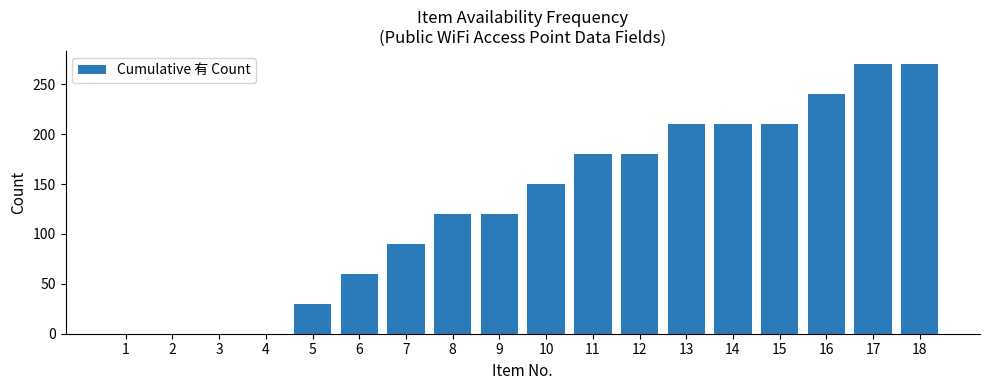

What is the maximum value shown in the chart?

270